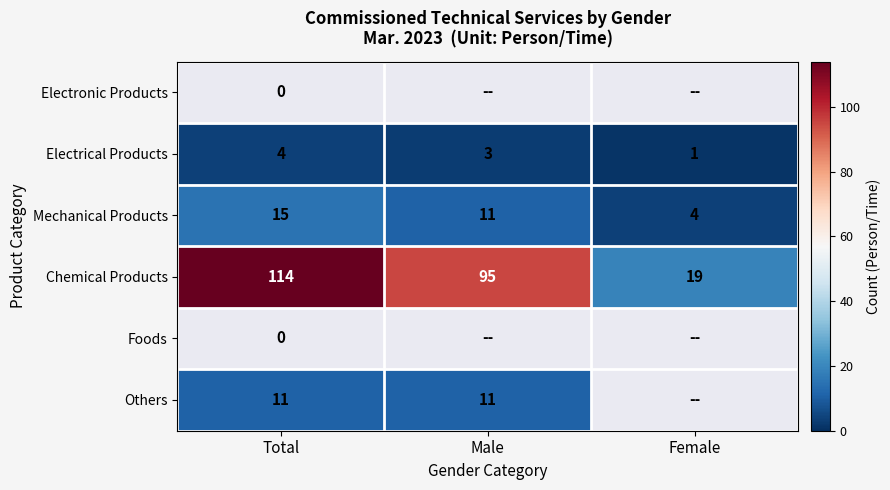

What is the difference between the second highest and minimum values in the Mechanical Products series?

7